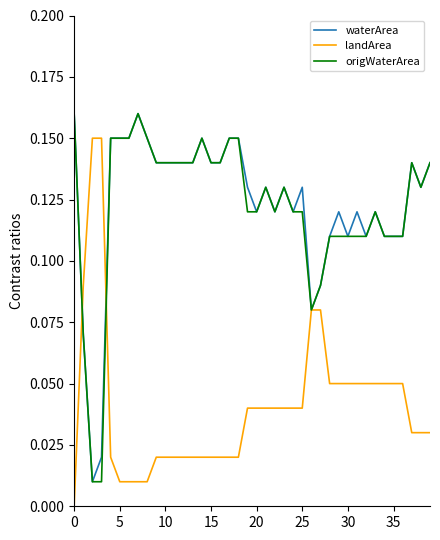

In waterArea, how many points are lower than both neighbors (excluding endpoints)?

8